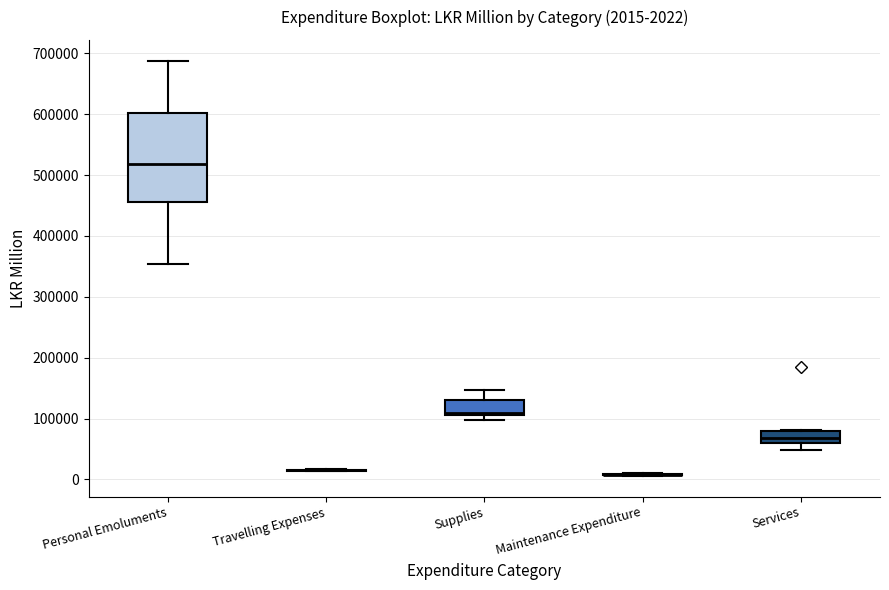

Which box is the tallest, from its lower edge to its upper edge?

Personal Emoluments